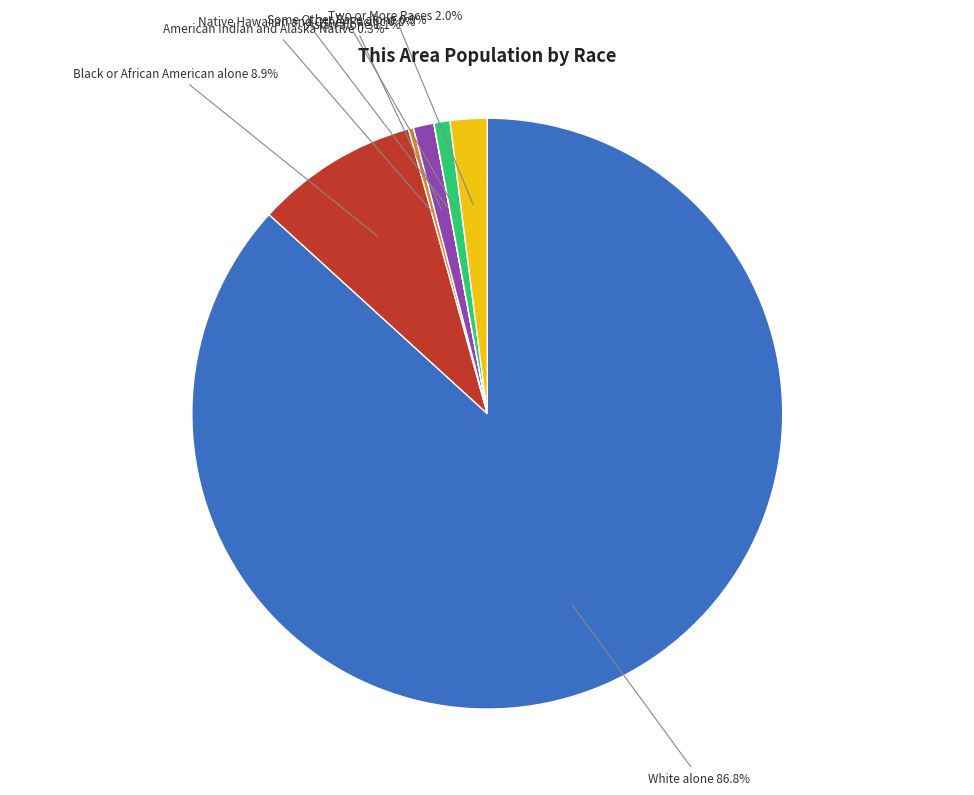

Is there any slice that represents more than half of the pie?

Yes